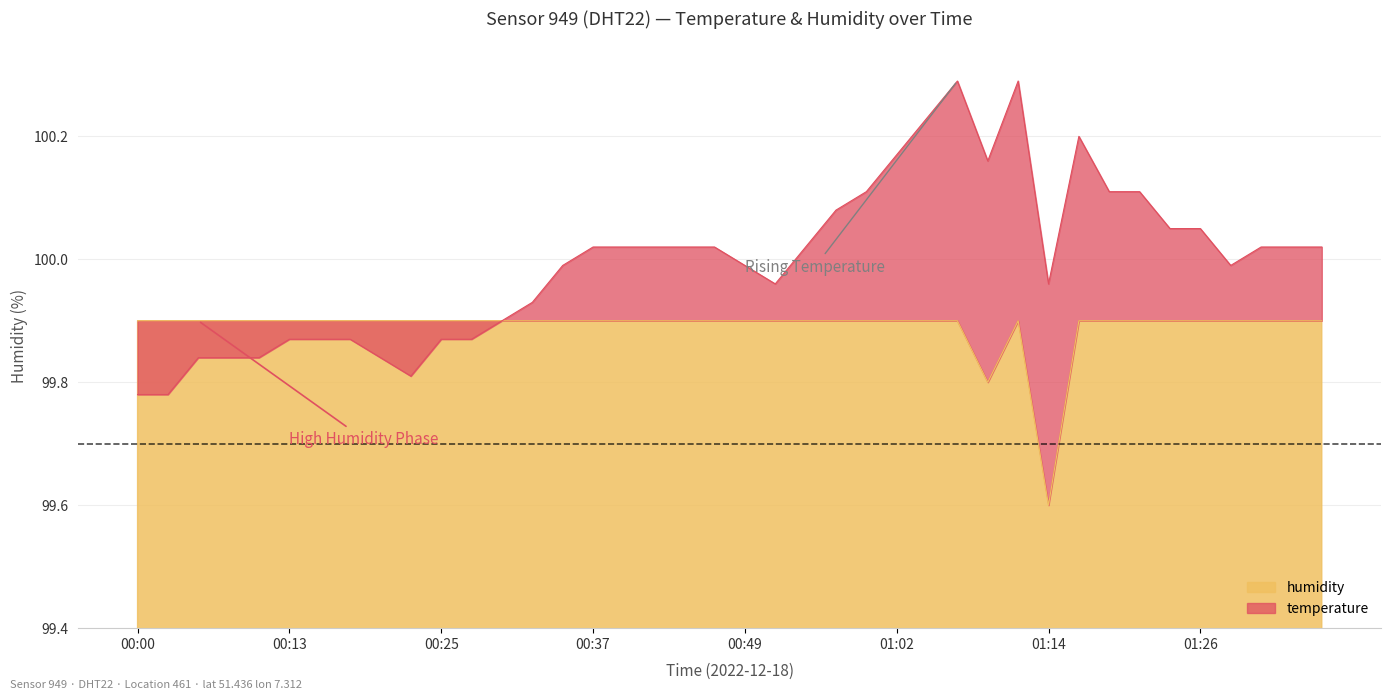

What is the difference between the maximum and minimum values?

0.3